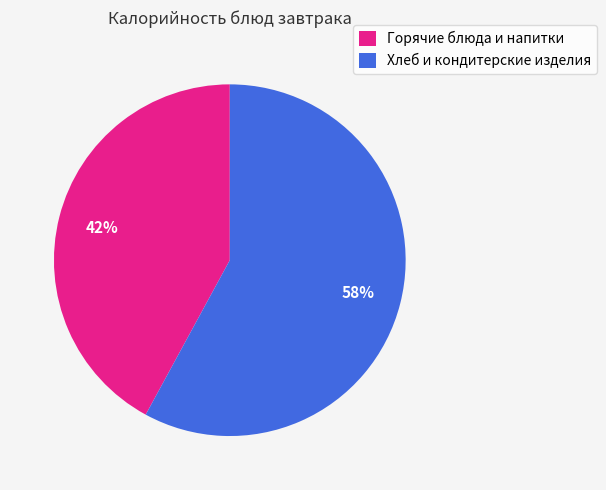

The Горячие блюда и напитки slice represents 42% of the pie. True or false?

True